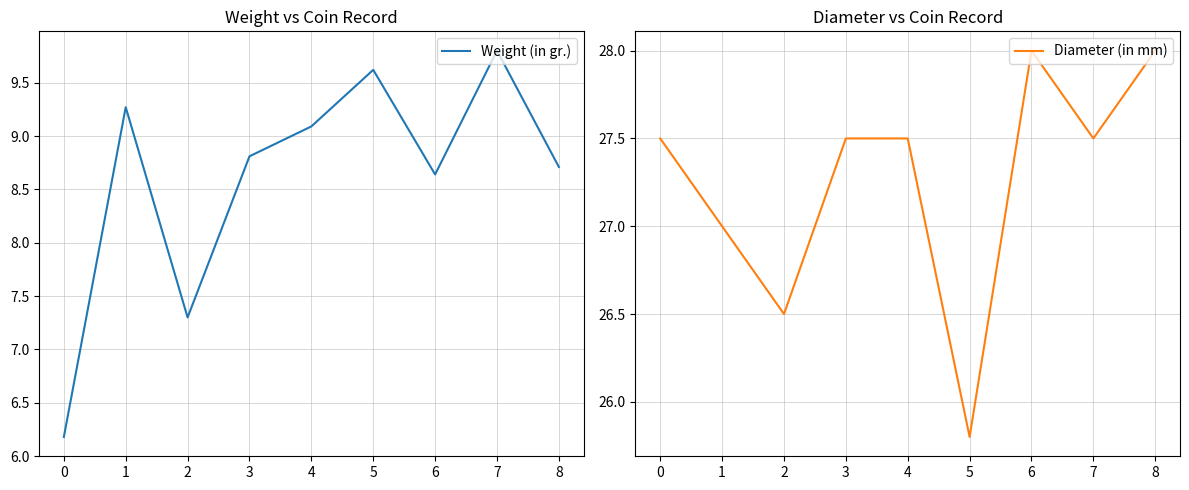

Rank the series by their maximum value, from lowest to highest.

Weight (in gr.), Diameter (in mm)